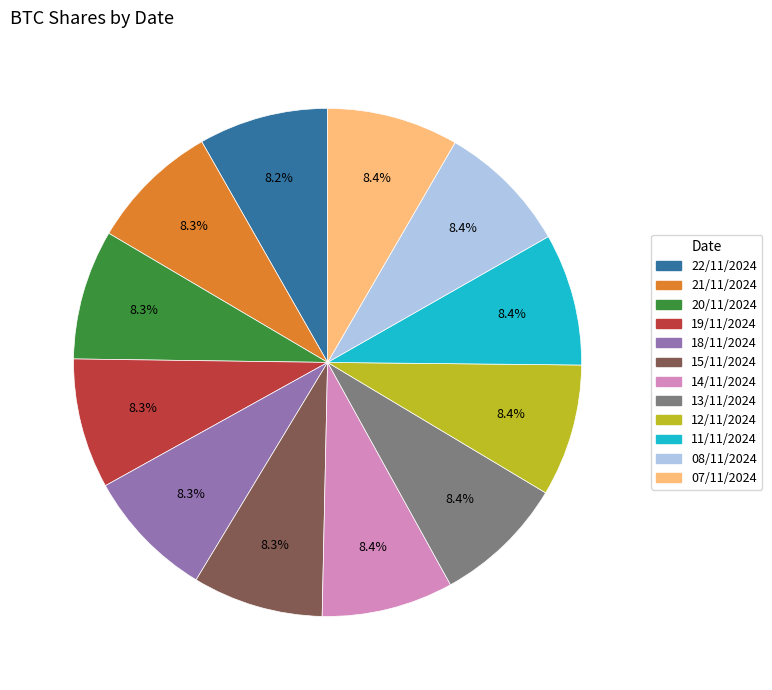

How many slices are in this pie chart?

12